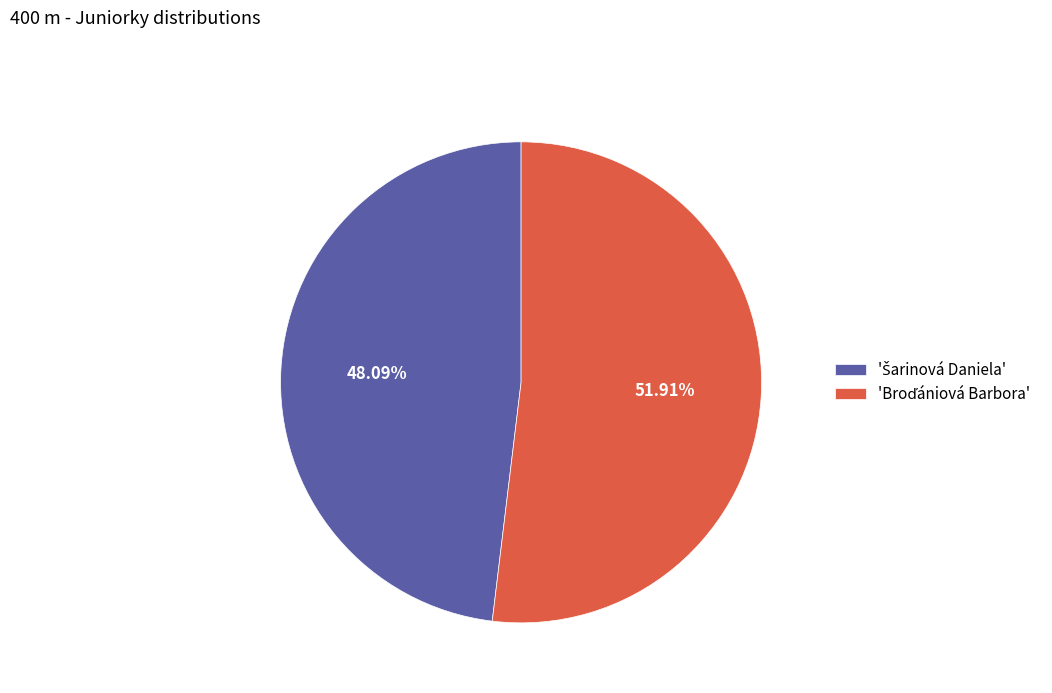

Rank the categories by value from lowest to highest.

Šarinová Daniela, Broďániová Barbora